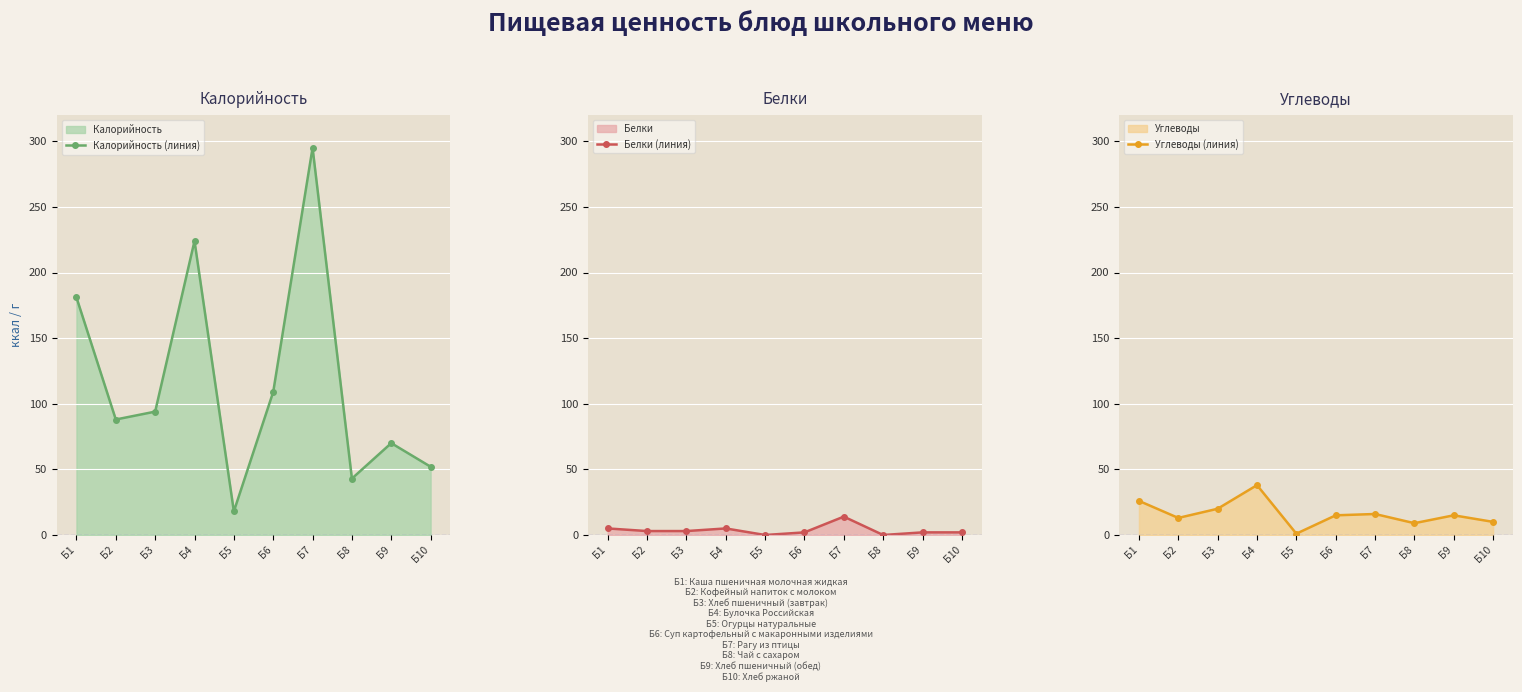

How many data points in Белки (линия) are less than 3?

5